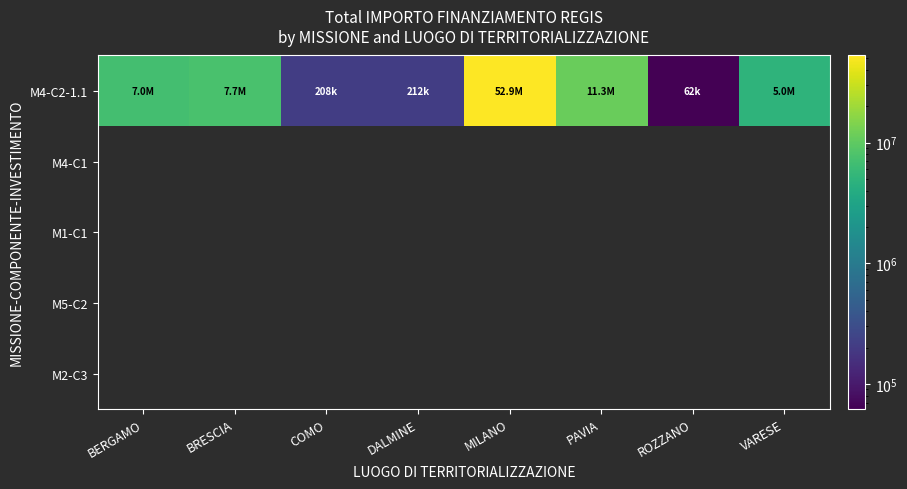

At which label does M4-C2-1.1 first exceed 7044606?

BERGAMO